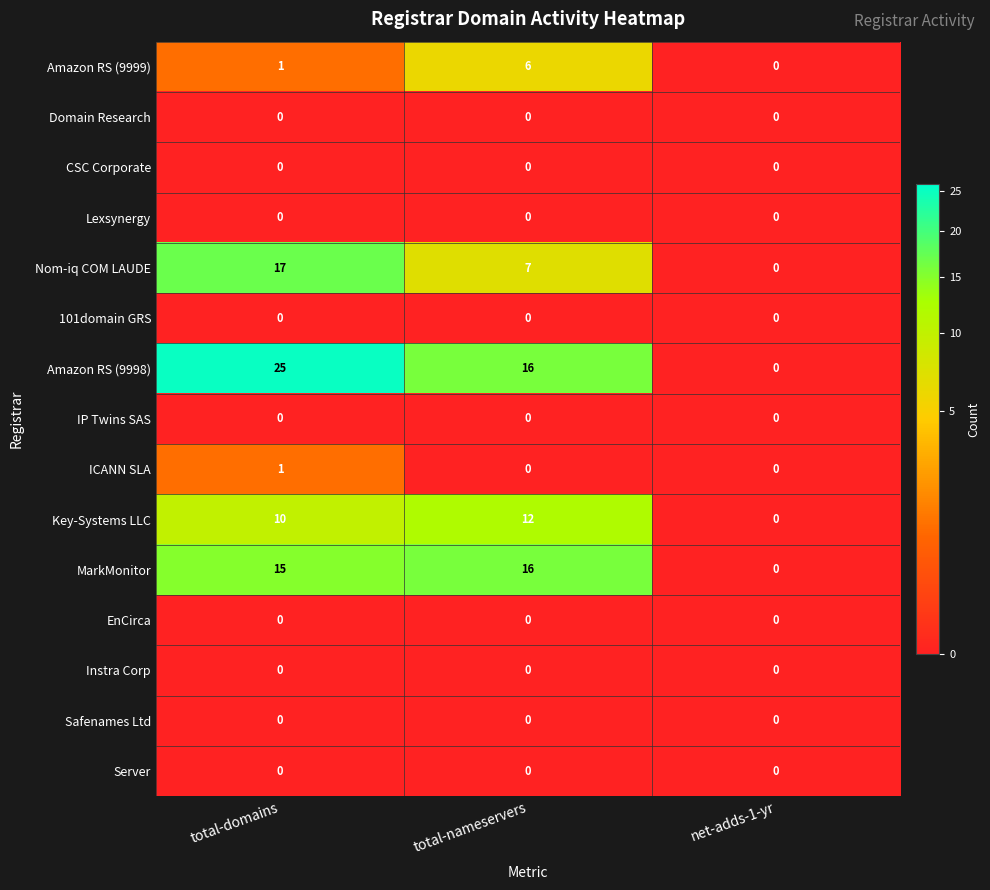

List the labels in order of MarkMonitor value, smallest first.

net-adds-1-yr, total-domains, total-nameservers